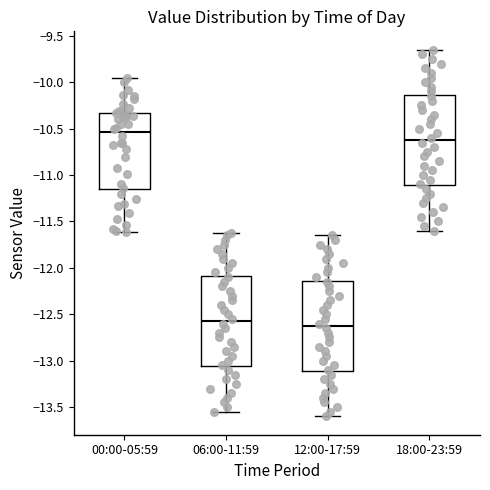

Reading left to right, read every box against the y-axis: the position of its median line, the range the box covers, and the ends of its whiskers. The values are not printed on the chart, so give them approximately, as read against the axis.

00:00-05:59: median -10.55, box -11.15 to -10.35, whiskers -11.60 to -9.95
06:00-11:59: median -12.55, box -13.05 to -12.10, whiskers -13.55 to -11.60
12:00-17:59: median -12.60, box -13.10 to -12.15, whiskers -13.60 to -11.65
18:00-23:59: median -10.60, box -11.10 to -10.15, whiskers -11.60 to -9.65